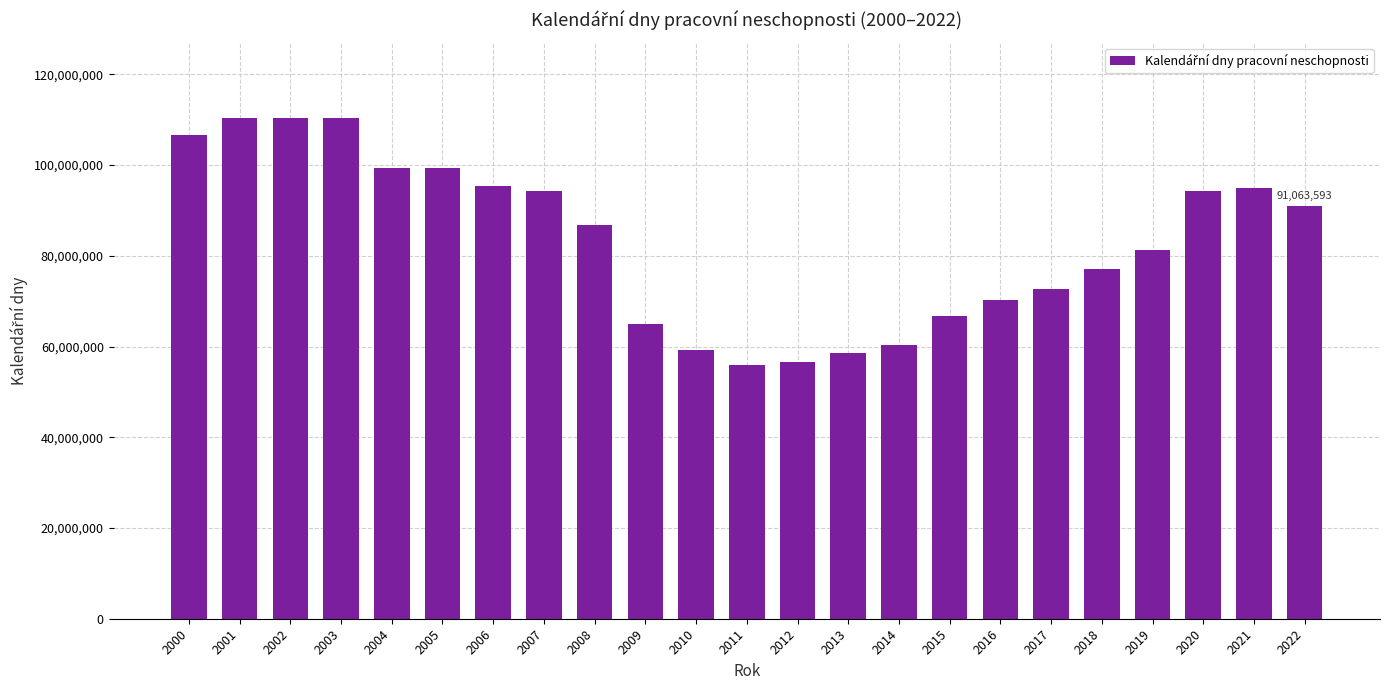

The value at 2014 is 60234943. True or false?

True